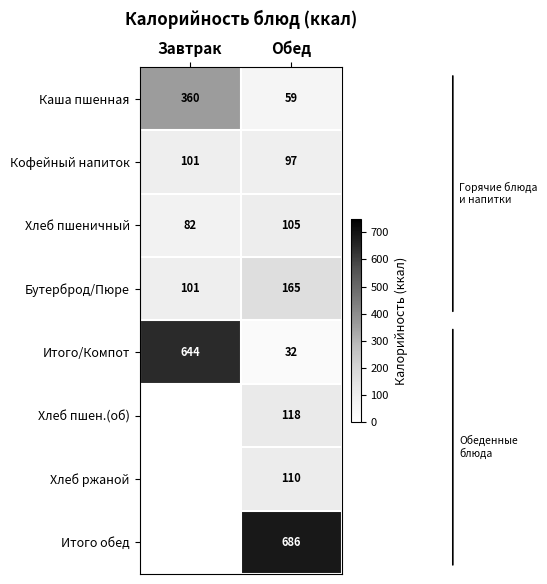

The value of Хлеб ржаной at Обед is 47.1. True or false?

False